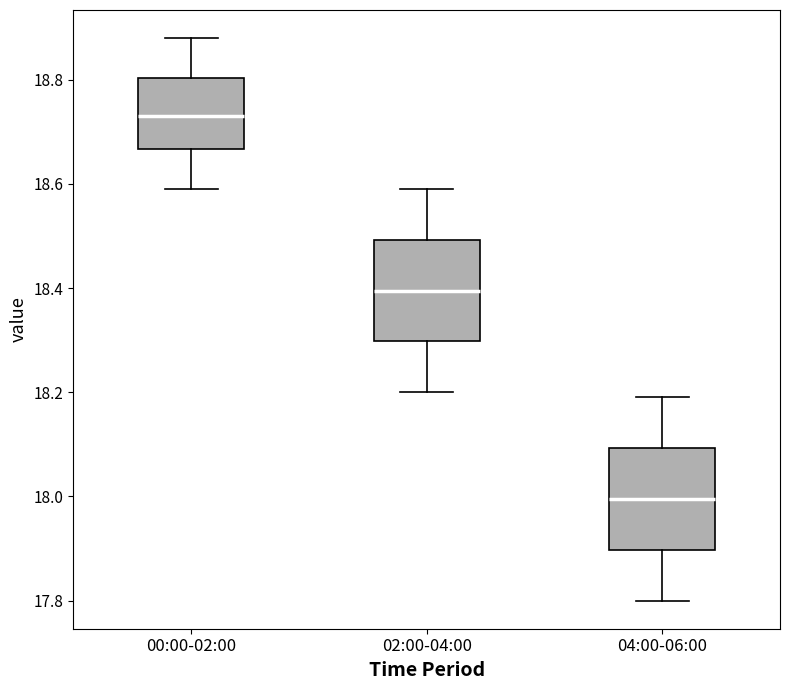

Which box's median line is the highest?

00:00-02:00